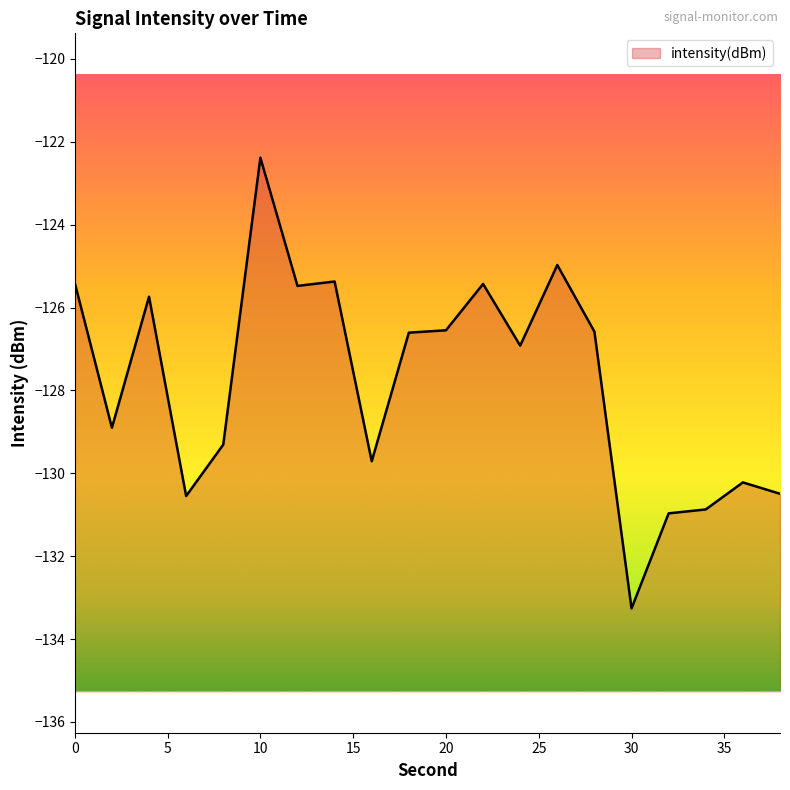

Rank the categories by value from highest to lowest.

10, 26, 14, 0, 22, 12, 4, 20, 28, 18, 24, 2, 8, 16, 36, 38, 6, 34, 32, 30